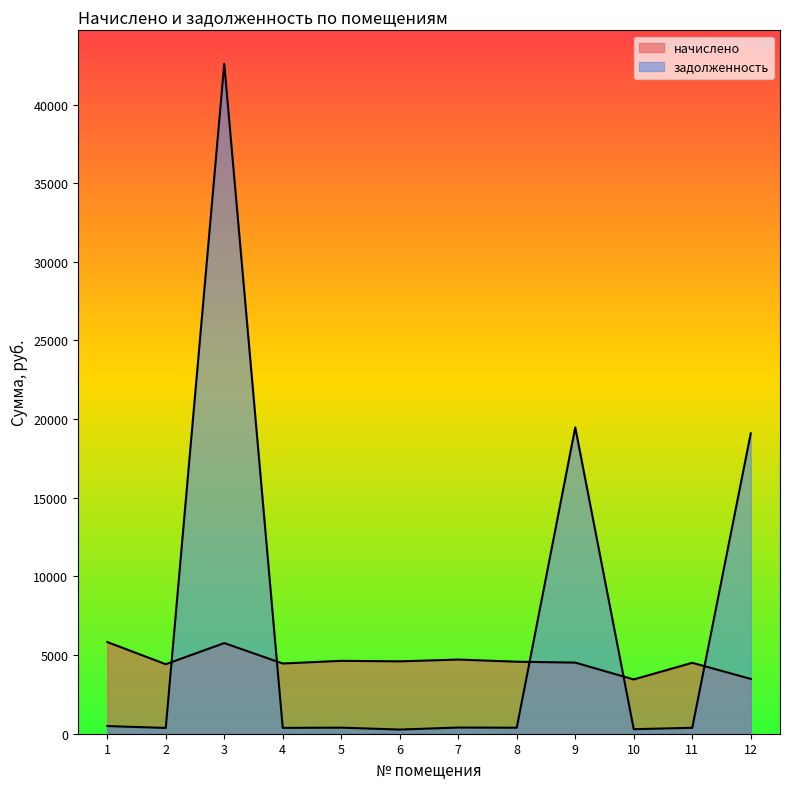

At which label is начислено closest to 4640?

5